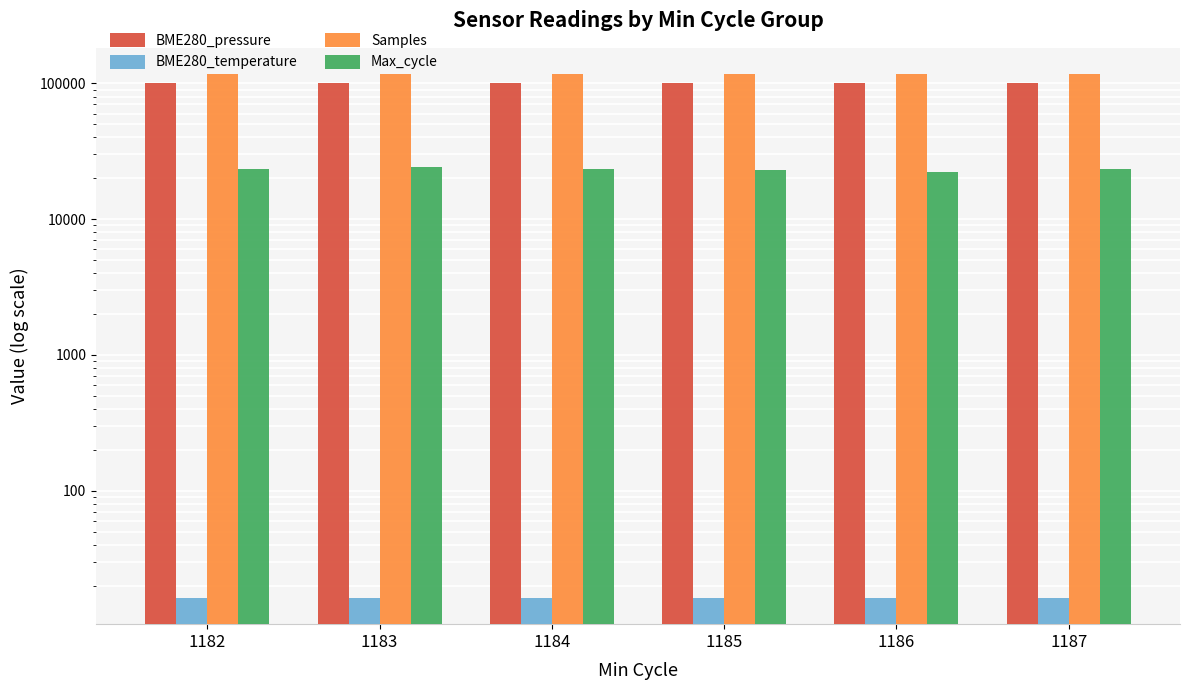

What are all the series names shown in the legend?

BME280_pressure, BME280_temperature, Samples, Max_cycle